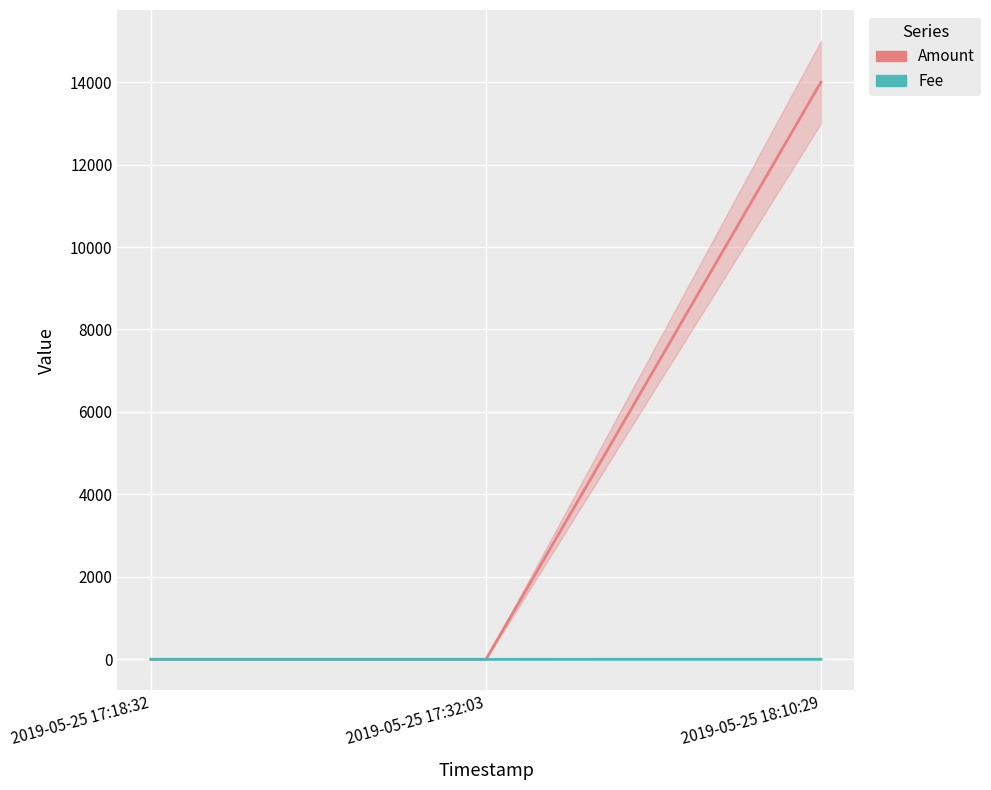

Count the number of categories in the chart.

3